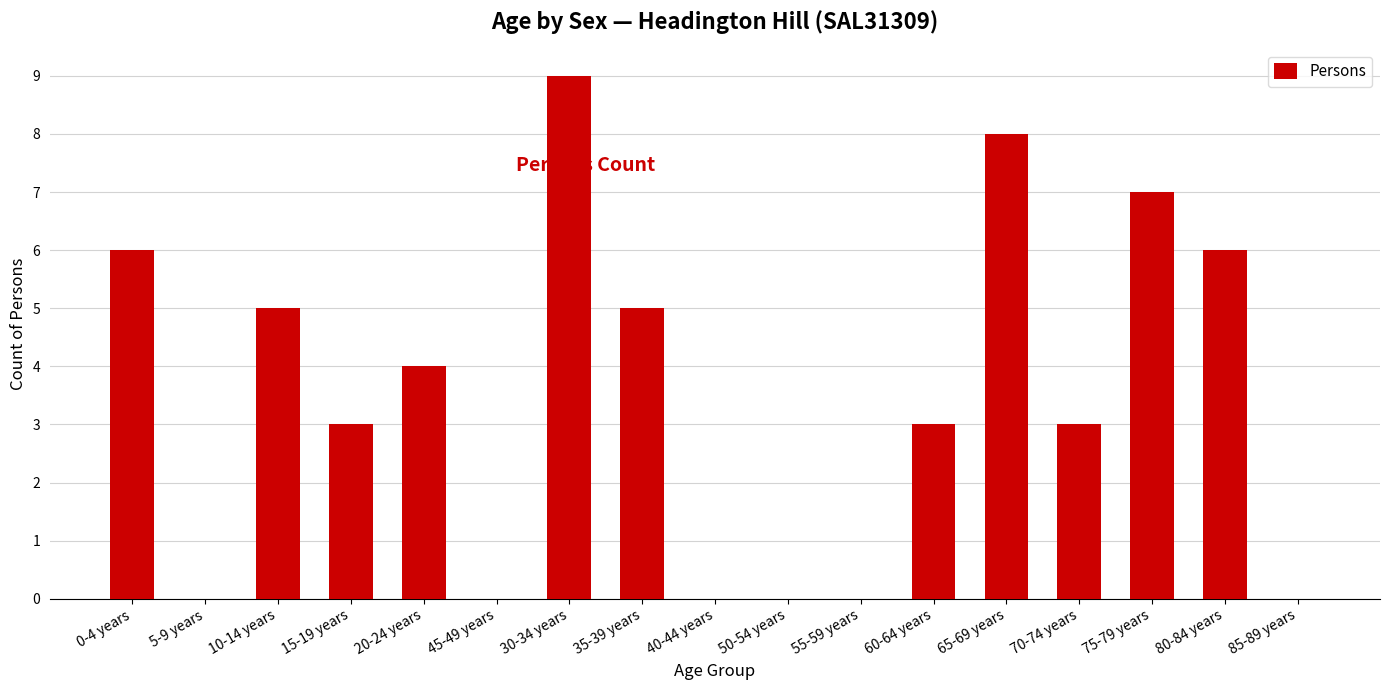

What is the sum of all values?

59